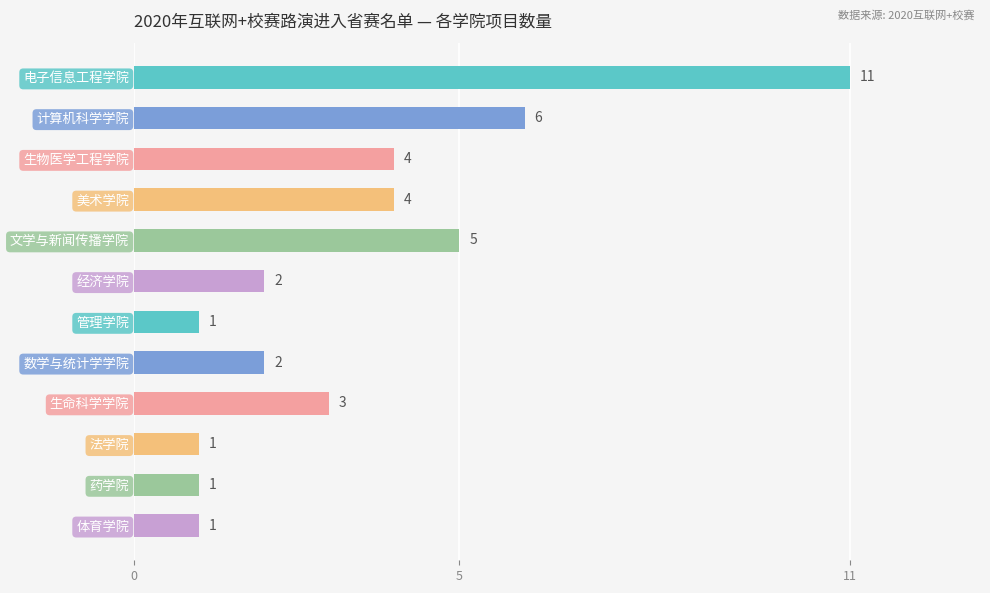

What is the smallest value displayed?

1